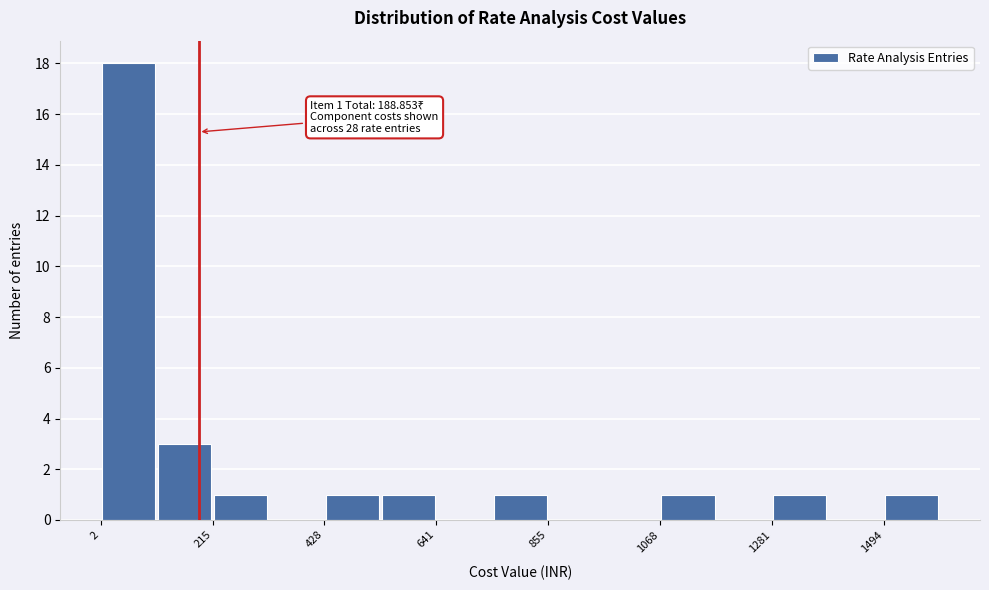

Around what value on the x-axis is the tallest bar? Give the approximate position of its centre, as read against the axis.

50